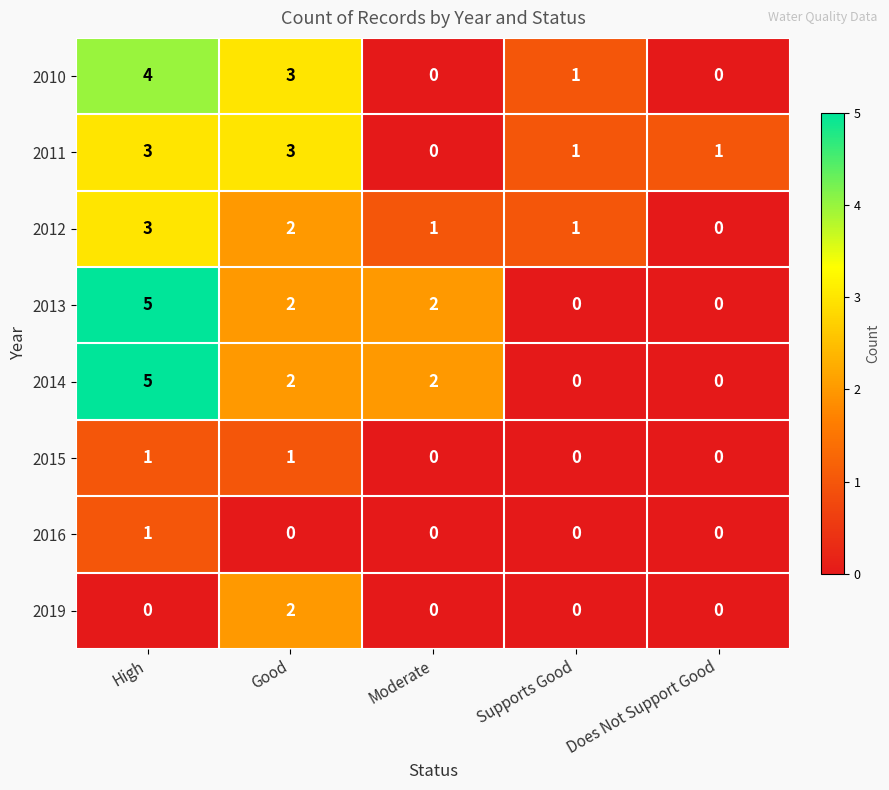

What is the total value across all series at High?

22